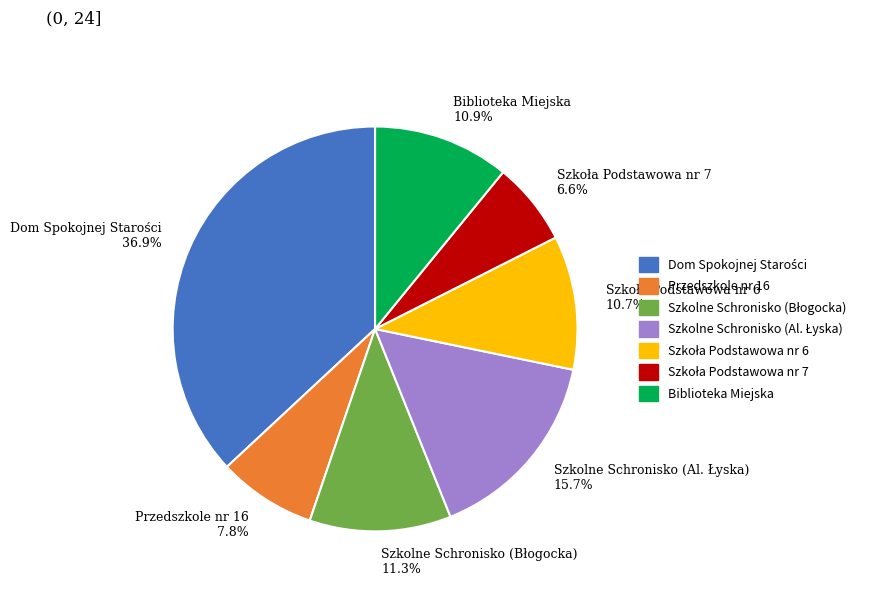

To the nearest percent, what portion does Biblioteka Miejska represent?

11%